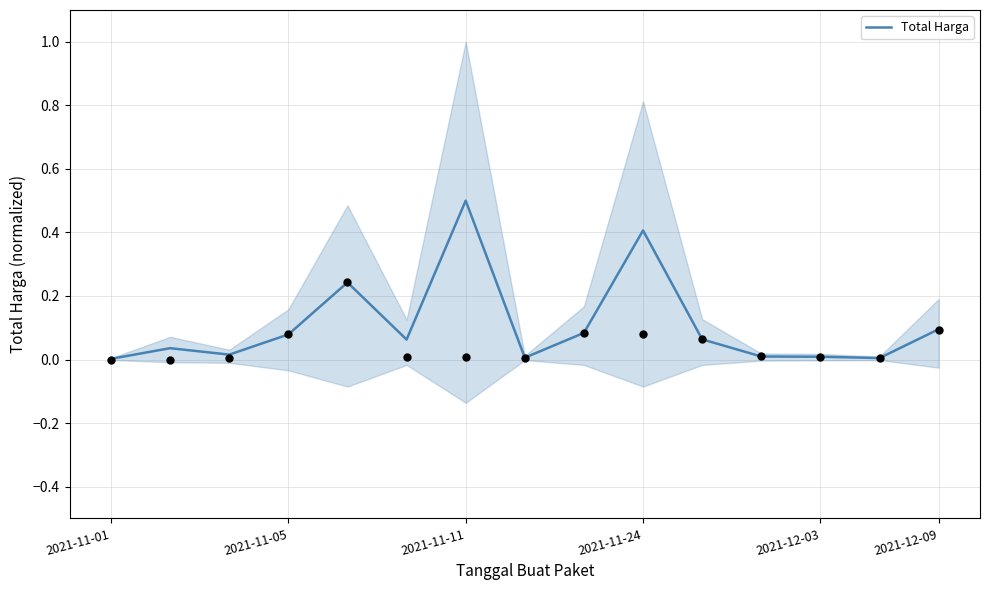

Which has a higher value, 2021-11-11 or 2021-11-01?

2021-11-11